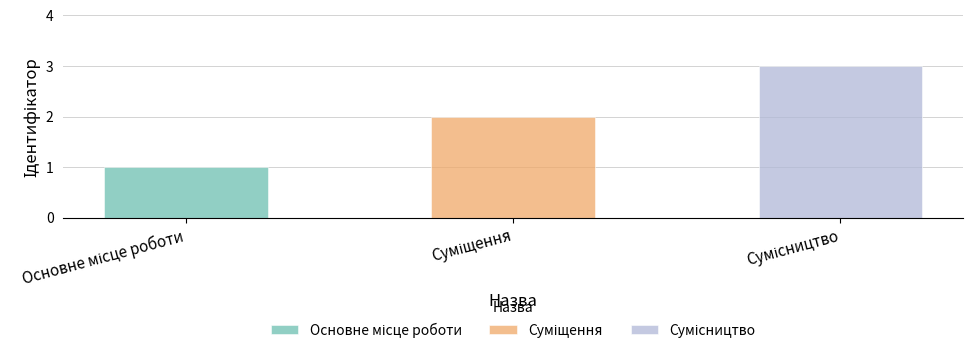

How many categories are shown in the chart?

3